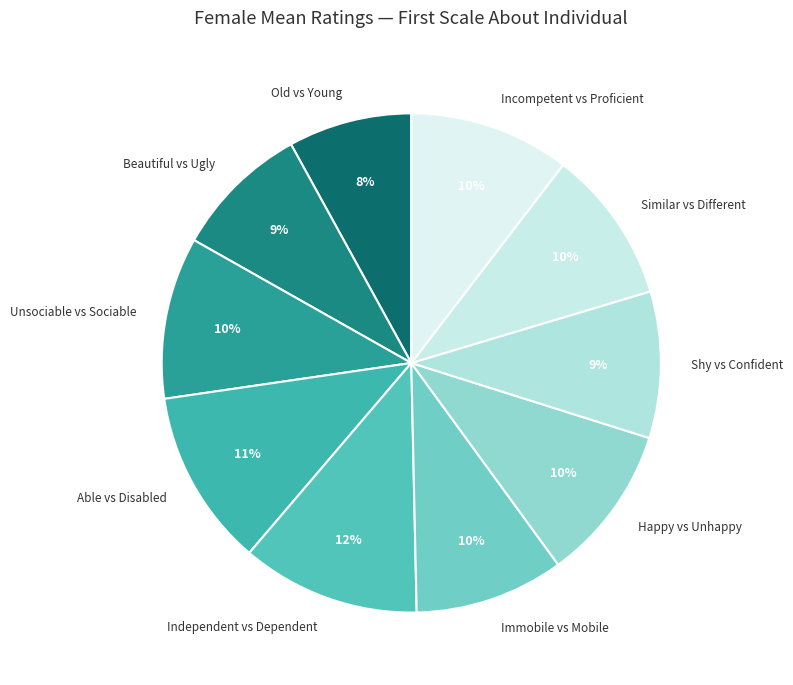

How many slices are in this pie chart?

10